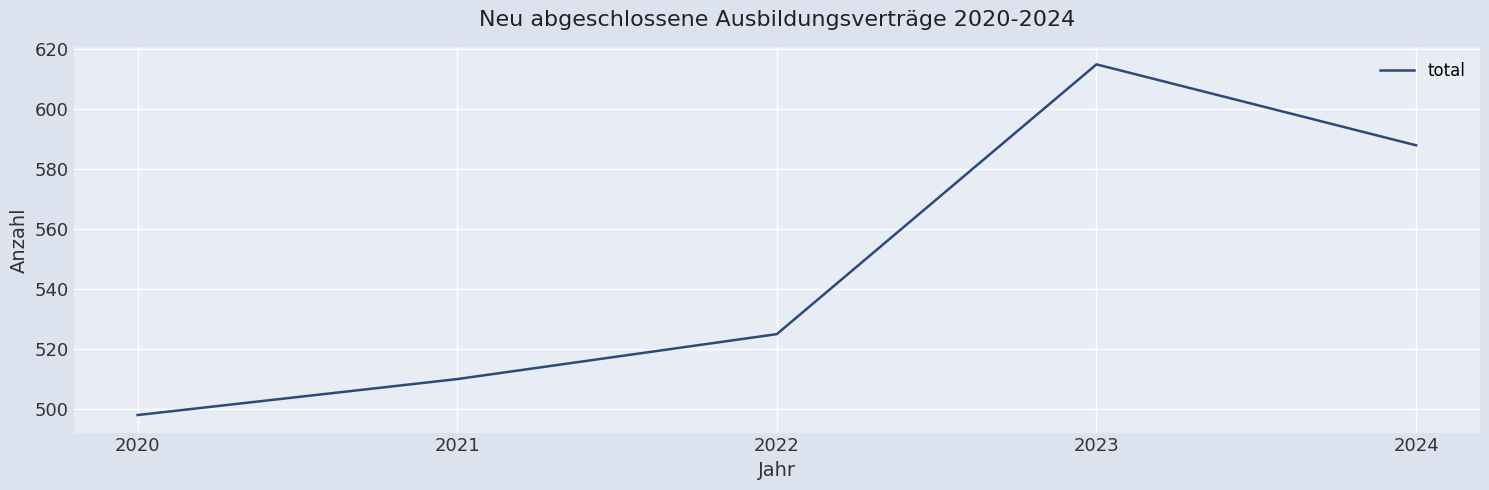

Between 2023 and 2021, which is larger?

2023